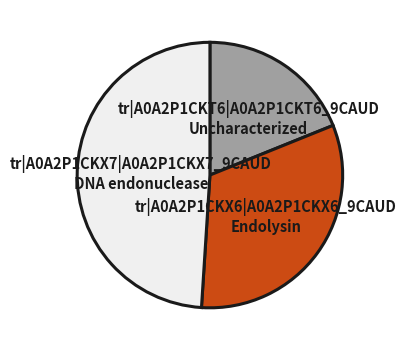

Approximately how many times larger is the value at tr|A0A2P1CKT6|A0A2P1CKT6_9CAUD Uncharacterized compared to tr|A0A2P1CKX7|A0A2P1CKX7_9CAUD DNA endonuclease?

0.4